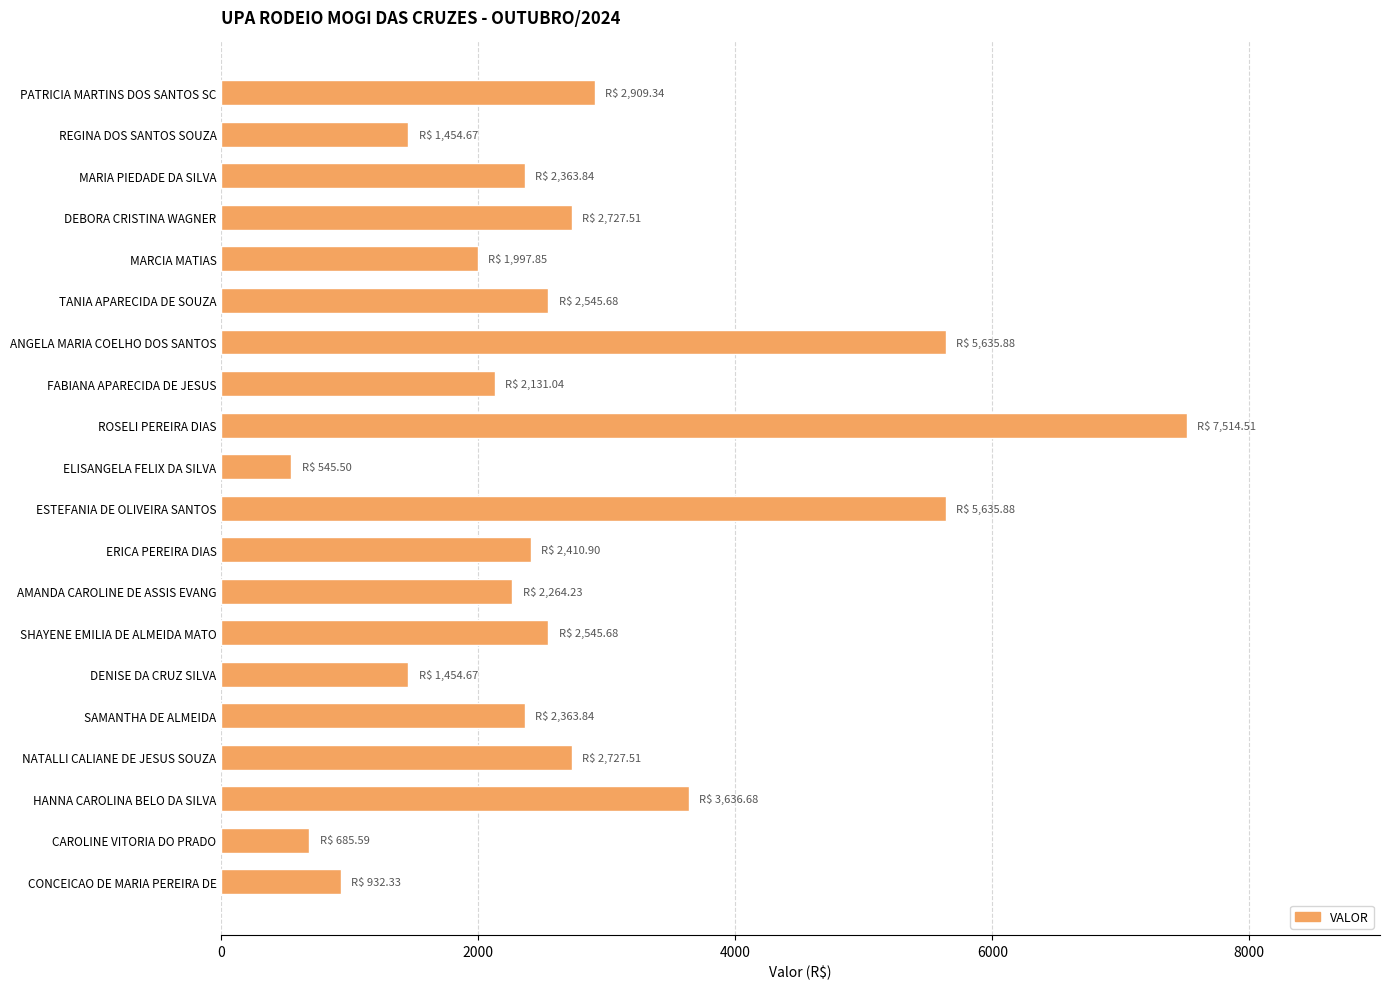

Count the number of data series in this chart.

1